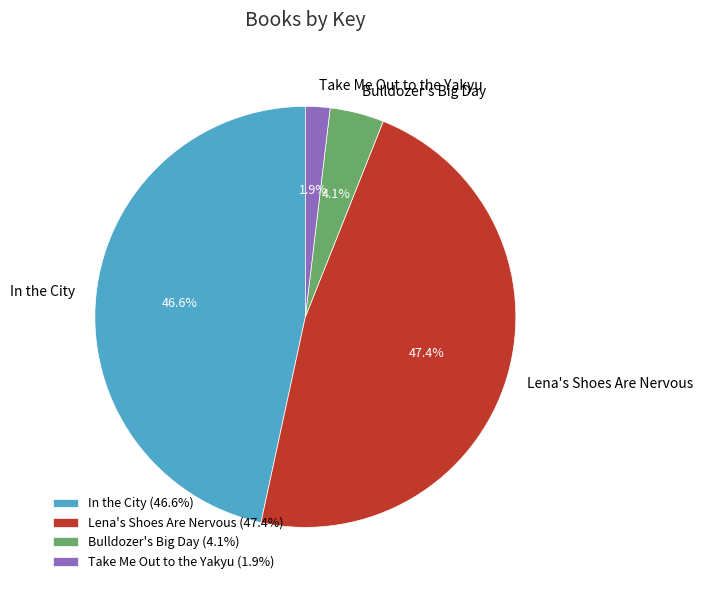

To the nearest percent, what is the average slice percentage?

25%